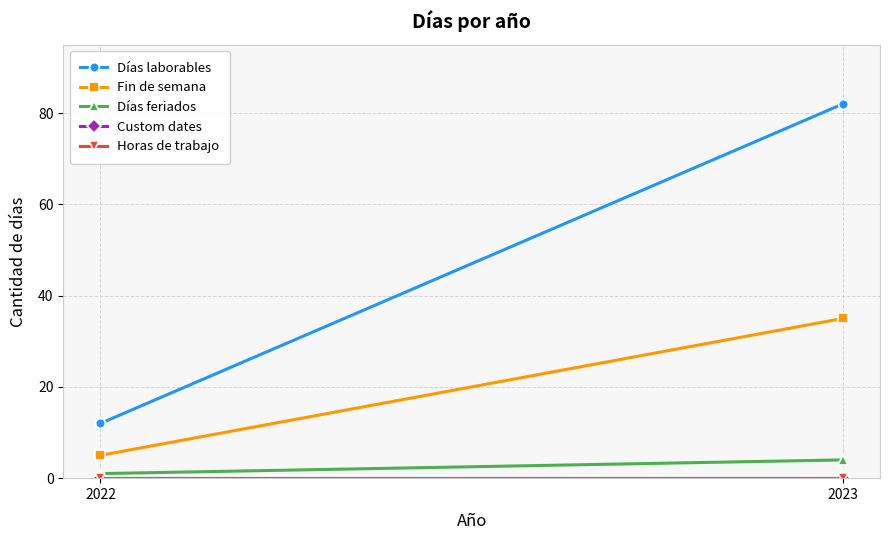

Reading left to right, extract all data points from this chart.

Días laborables: 12	82
Fin de semana: 5	35
Días feriados: 1	4
Custom dates: 0	0
Horas de trabajo: 0	0